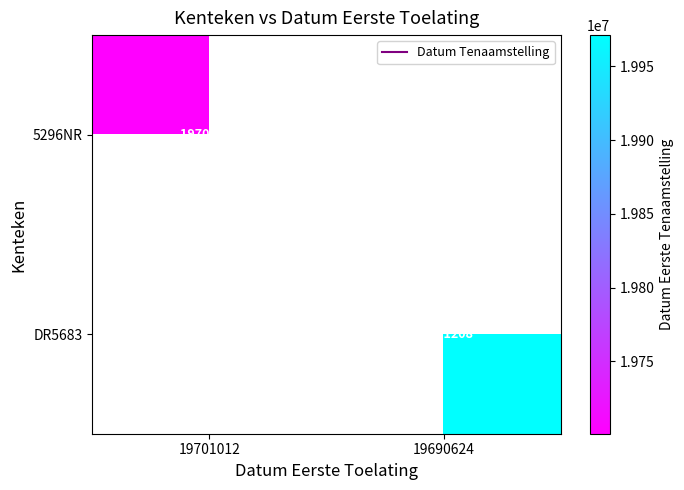

What is the minimum value for 5296NR?

19701012.0